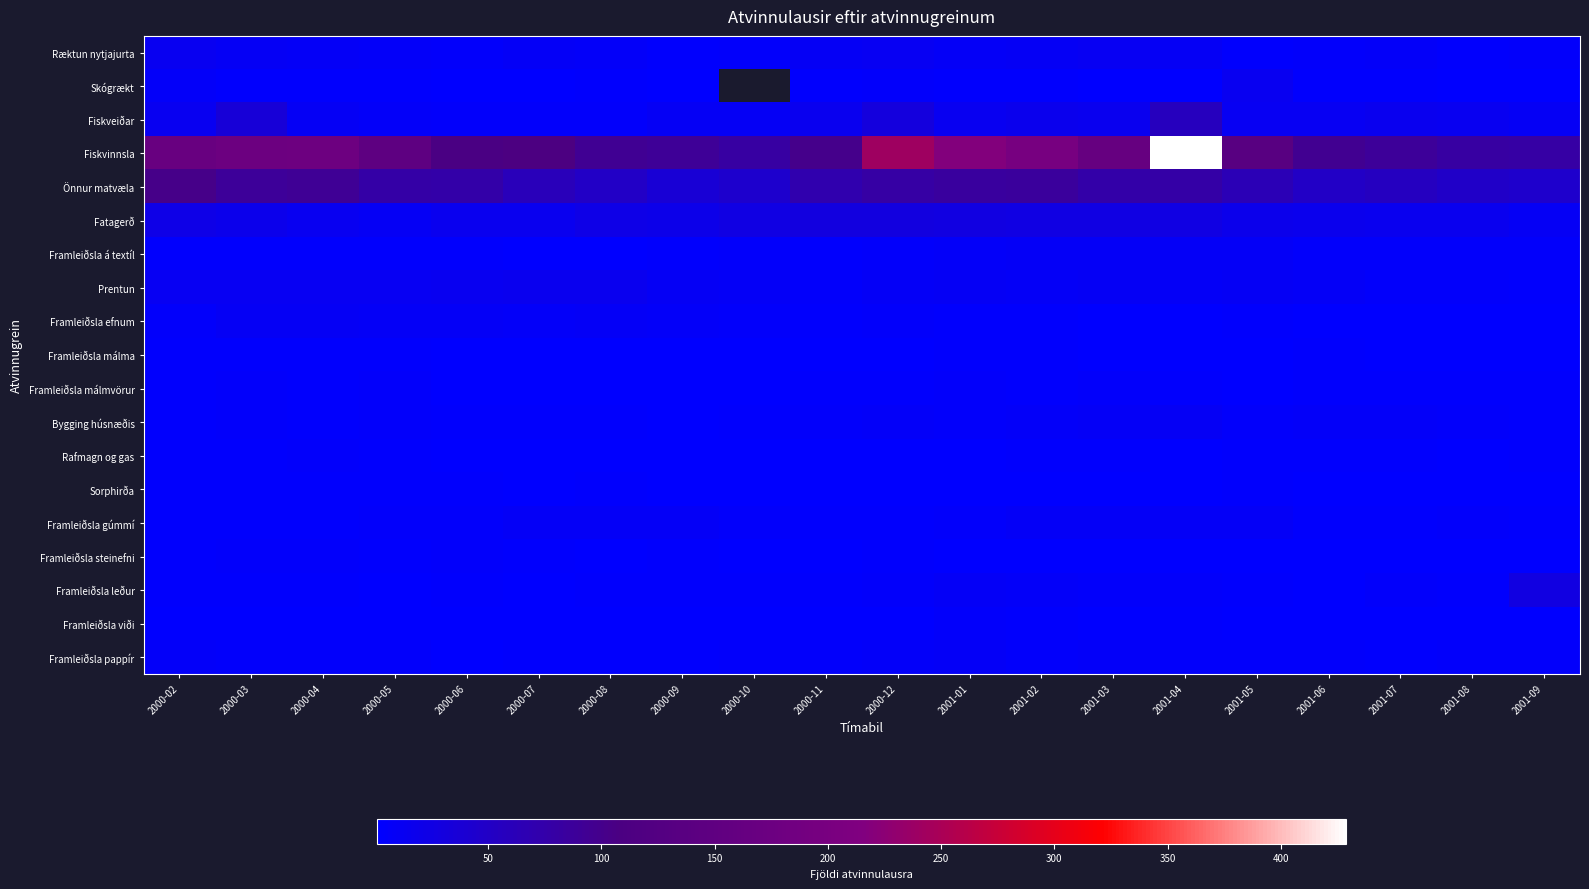

Between 2000-09 and 2001-03, which is larger?

2001-03